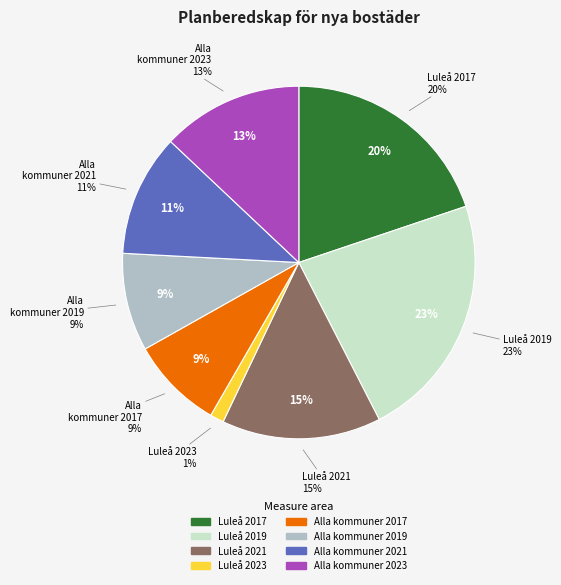

What is the largest slice in the pie chart?

Luleå 2019